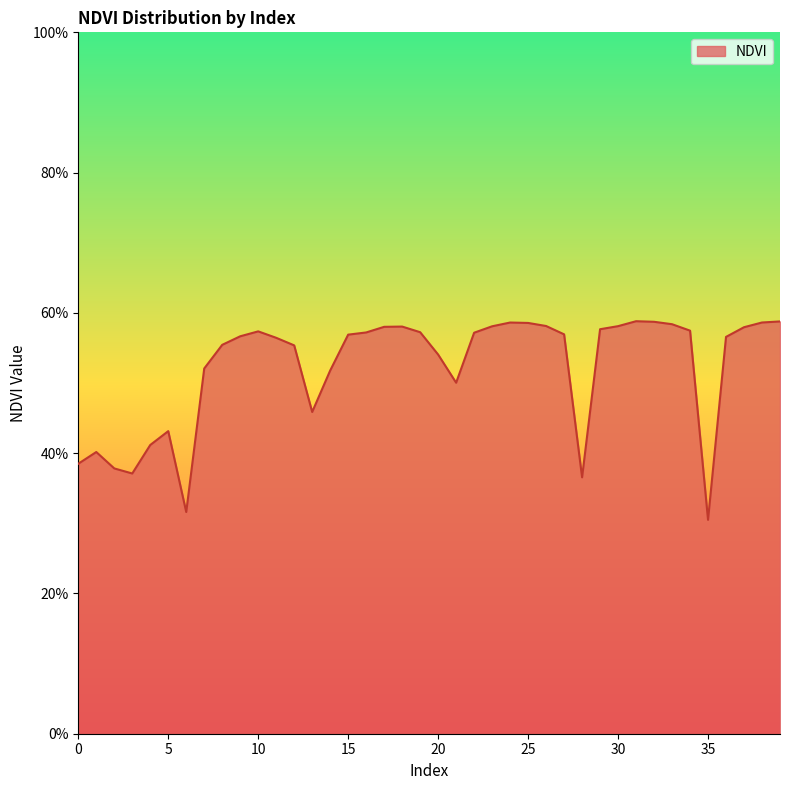

Which label corresponds to the largest value in the chart?

31